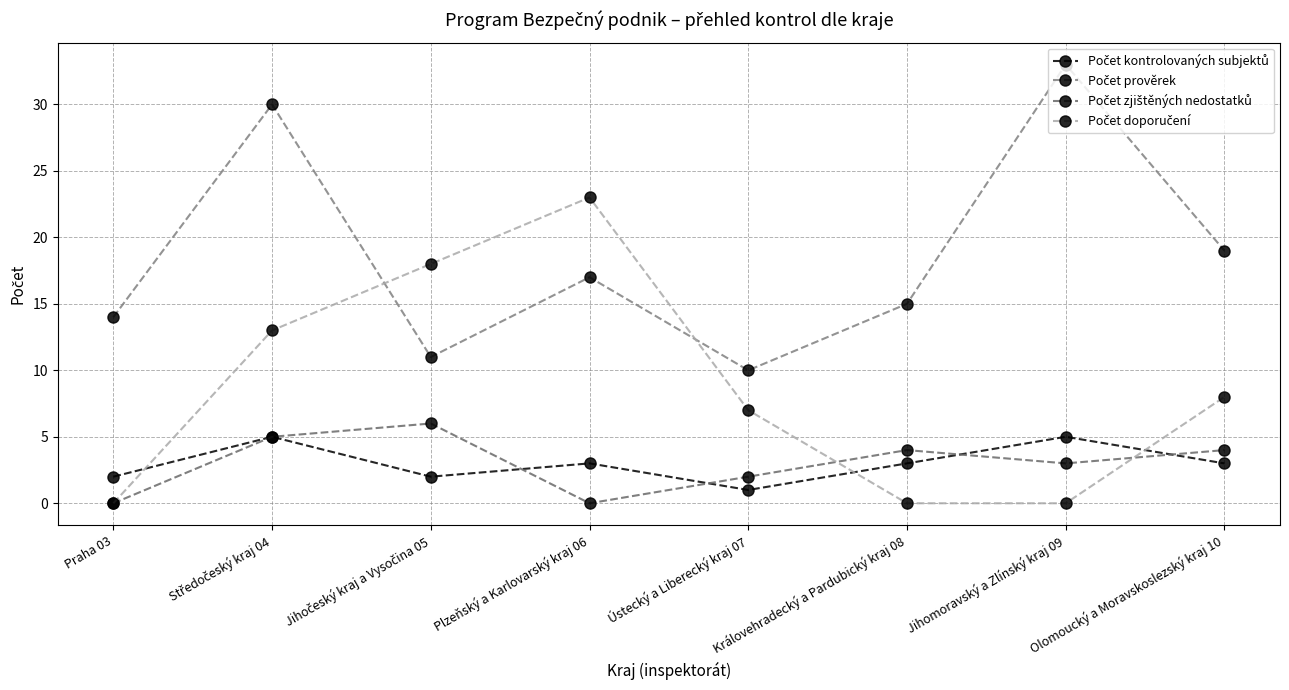

Rank the categories by Počet kontrolovaných subjektů value from highest to lowest.

Středočeský kraj 04, Jihomoravský a Zlínský kraj 09, Plzeňský a Karlovarský kraj 06, Královehradecký a Pardubický kraj 08, Olomoucký a Moravskoslezský kraj 10, Praha 03, Jihočeský kraj a Vysočina 05, Ústecký a Liberecký kraj 07